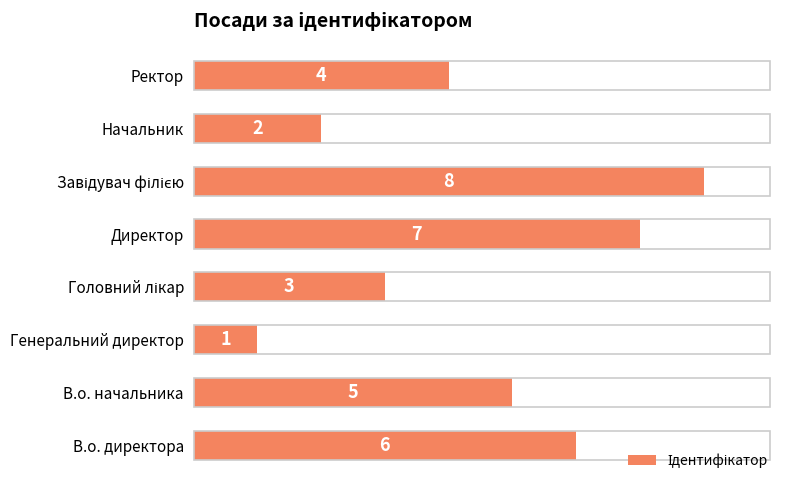

How many categories are shown in the chart?

8